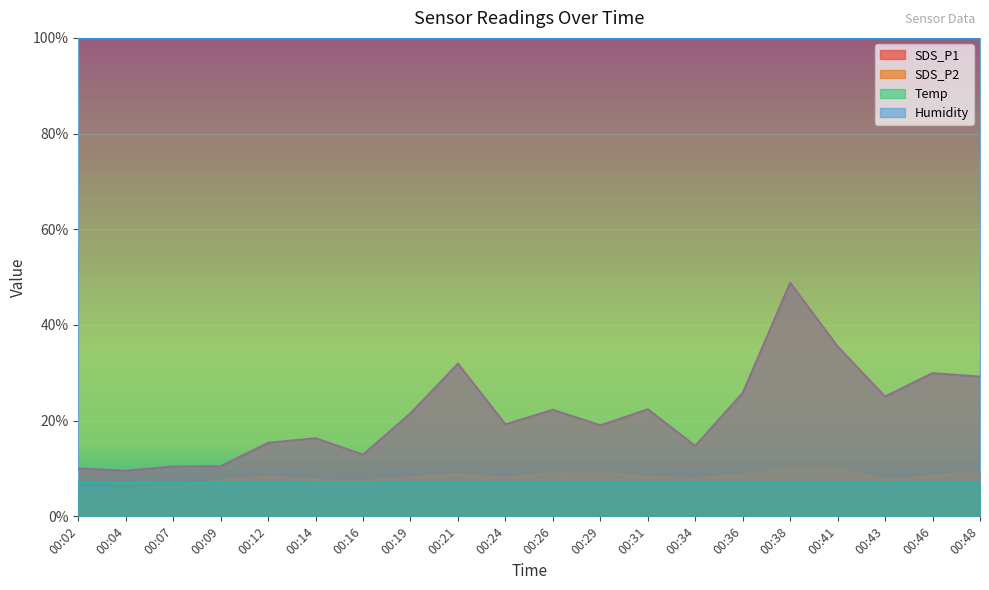

What is the smallest value displayed?

5.4